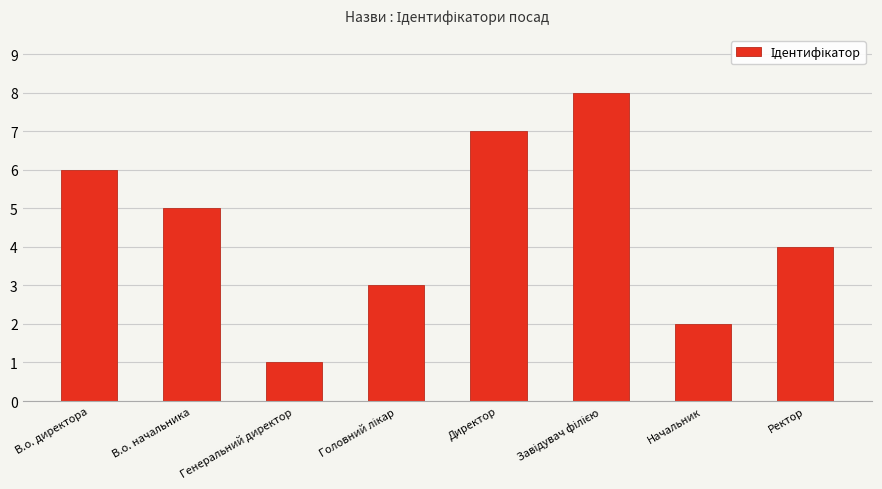

What is the change in value from В.о. директора to Ректор?

-2